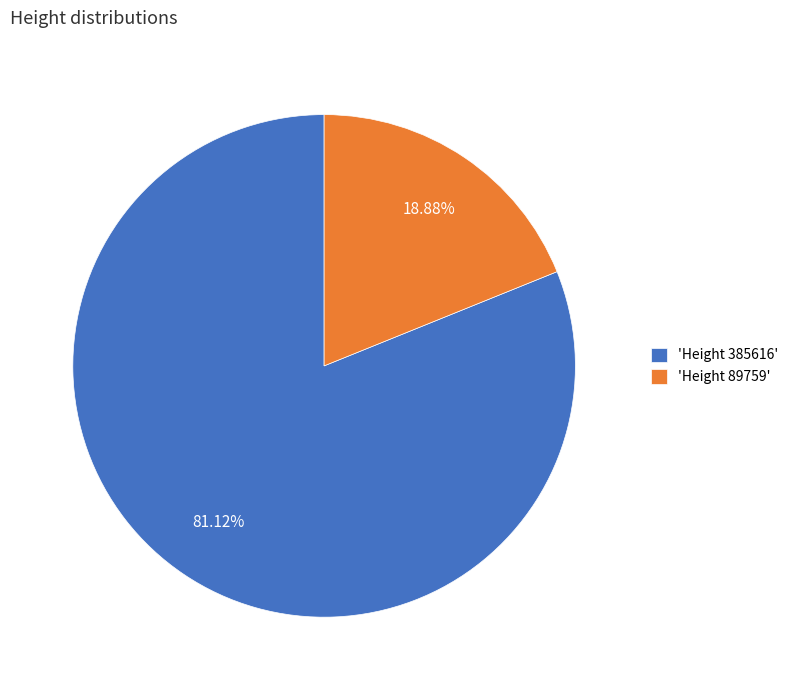

How many segments does this pie chart have?

2